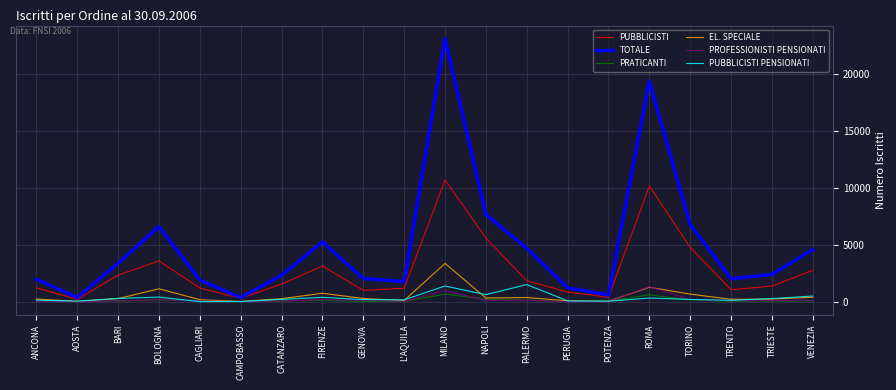

What is the difference between the PRATICANTI values at ANCONA and NAPOLI?

164